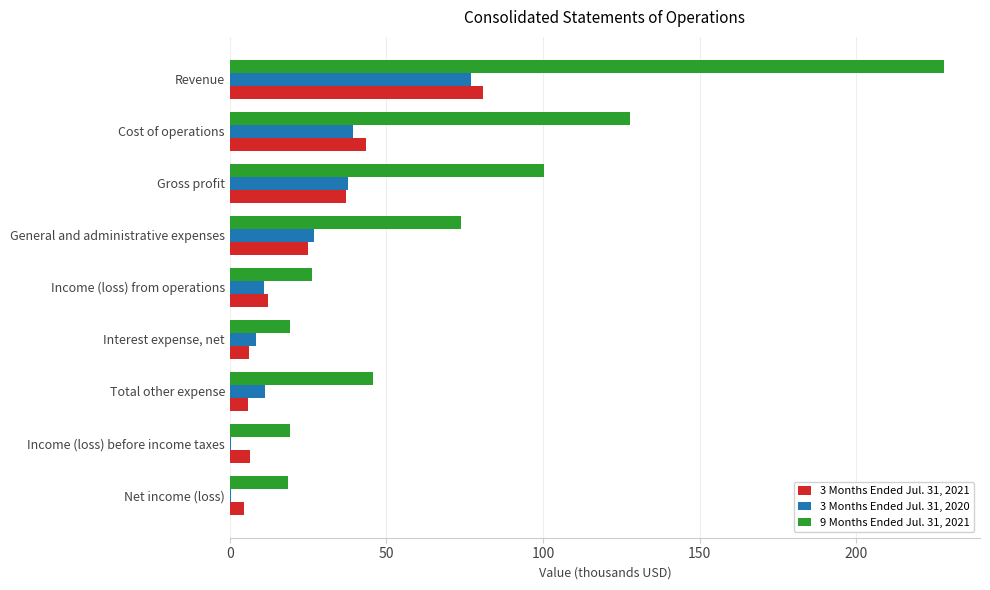

How many categories are shown in the chart?

9